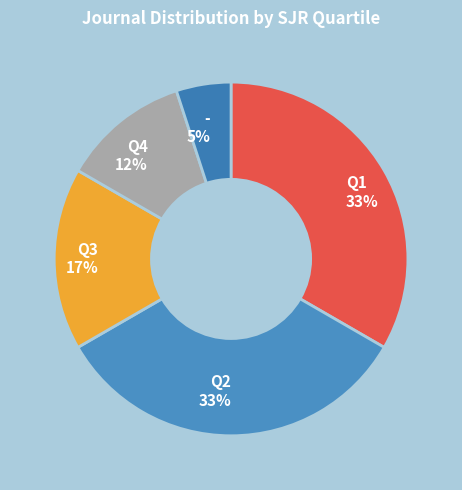

Which category has the smallest portion of the pie?

-